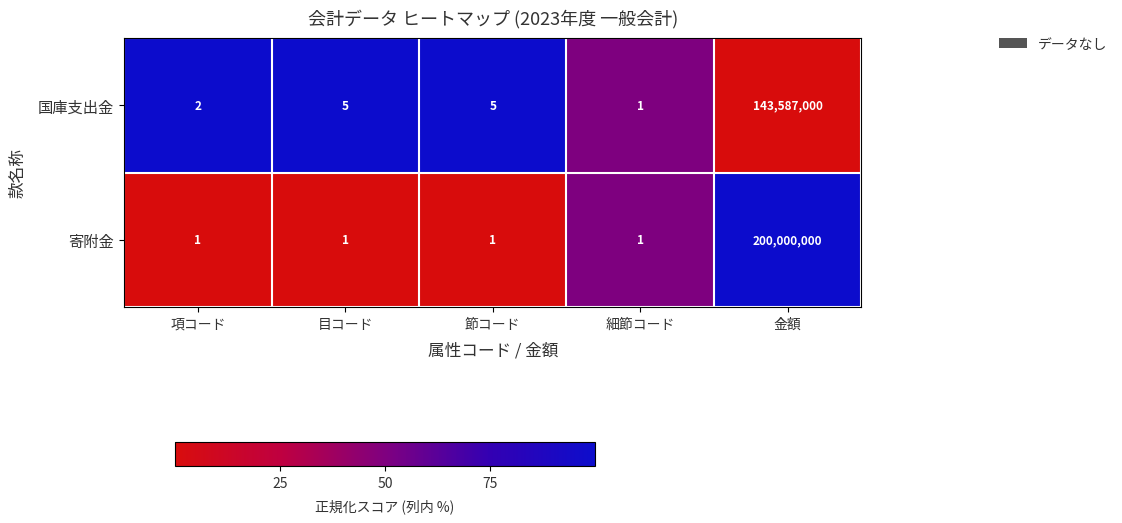

What is the sum of all 国庫支出金 values?

143587013